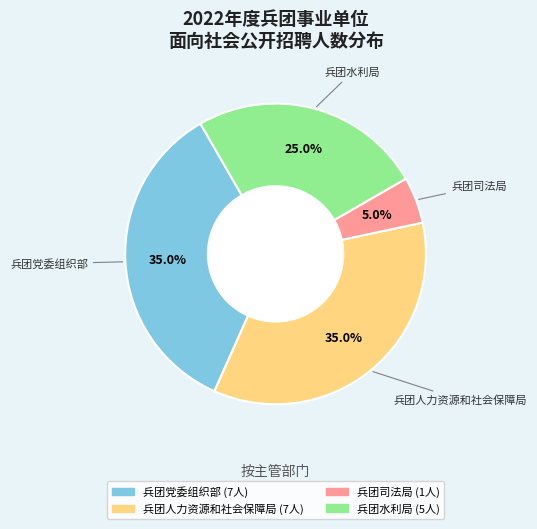

How many slices are in this pie chart?

4